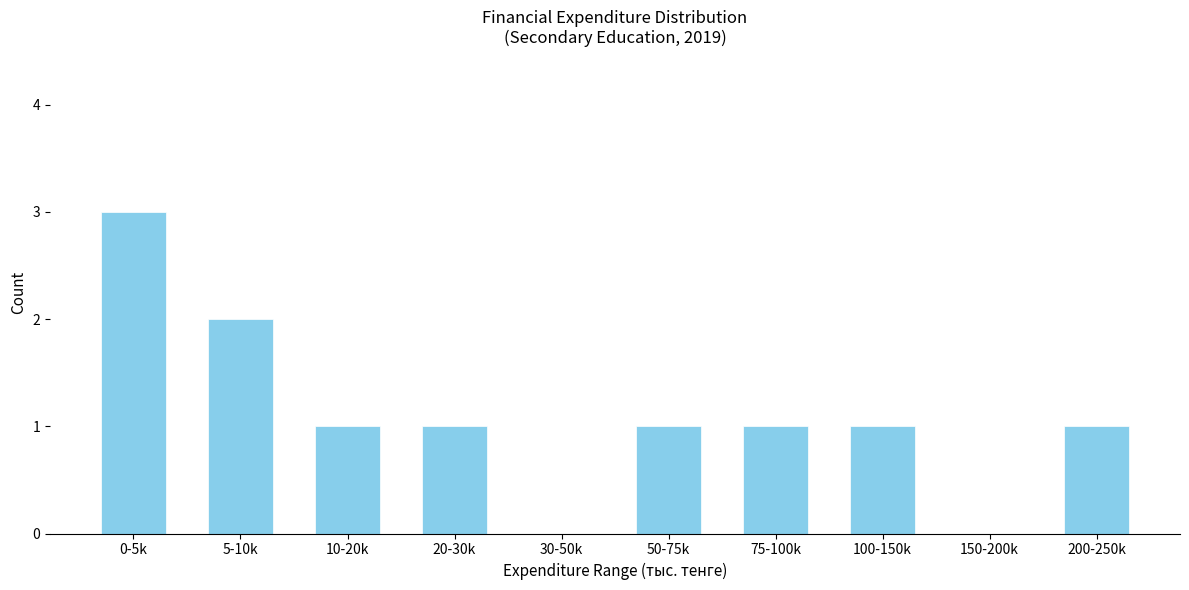

Reading right to left, extract all data points from this chart.

200-250k=1	150-200k=0	100-150k=1	75-100k=1	50-75k=1	30-50k=0	20-30k=1	10-20k=1	5-10k=2	0-5k=3